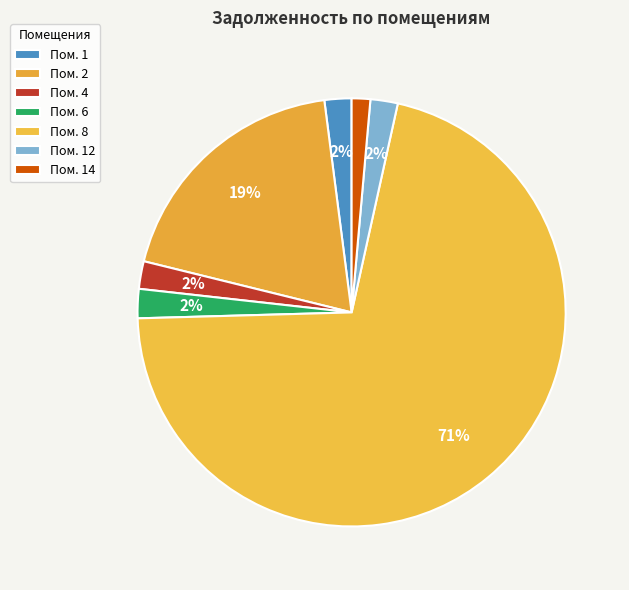

Count the number of slices in the pie.

7